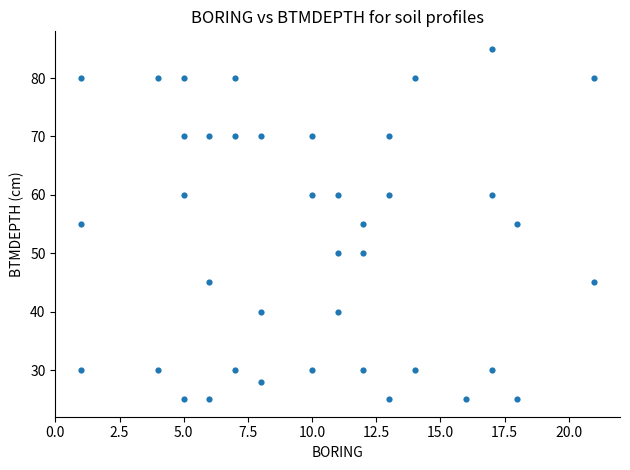

What is the range of X values (max minus min)?

20